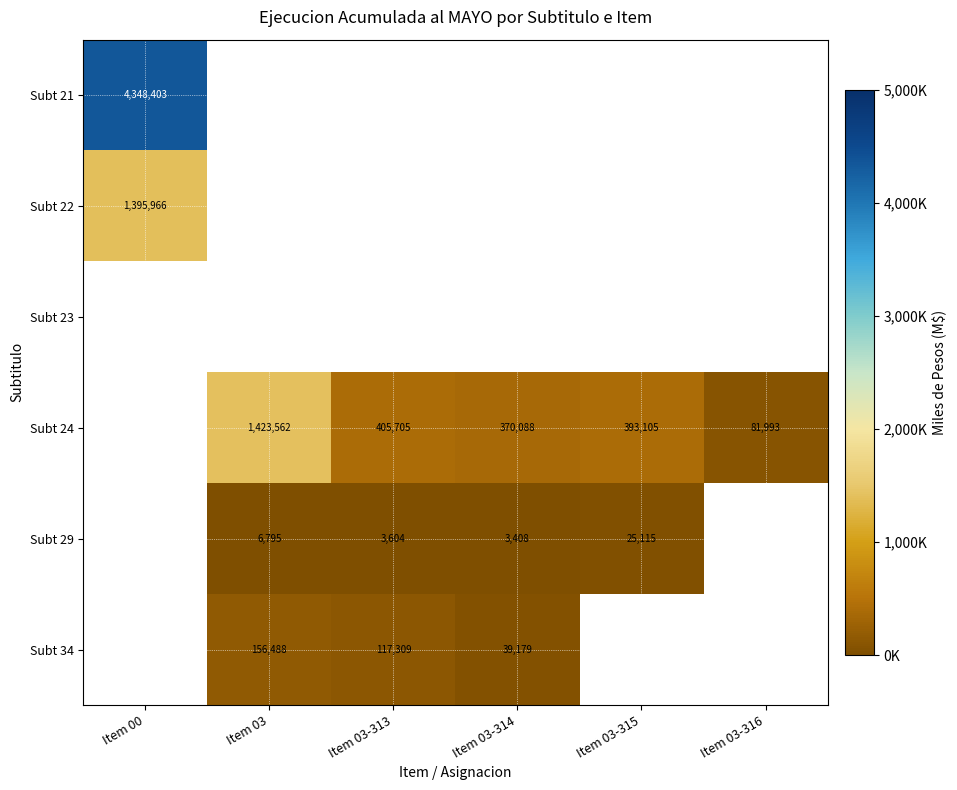

True or false: Subt 29 has a value of 6795 at Item 03.

True